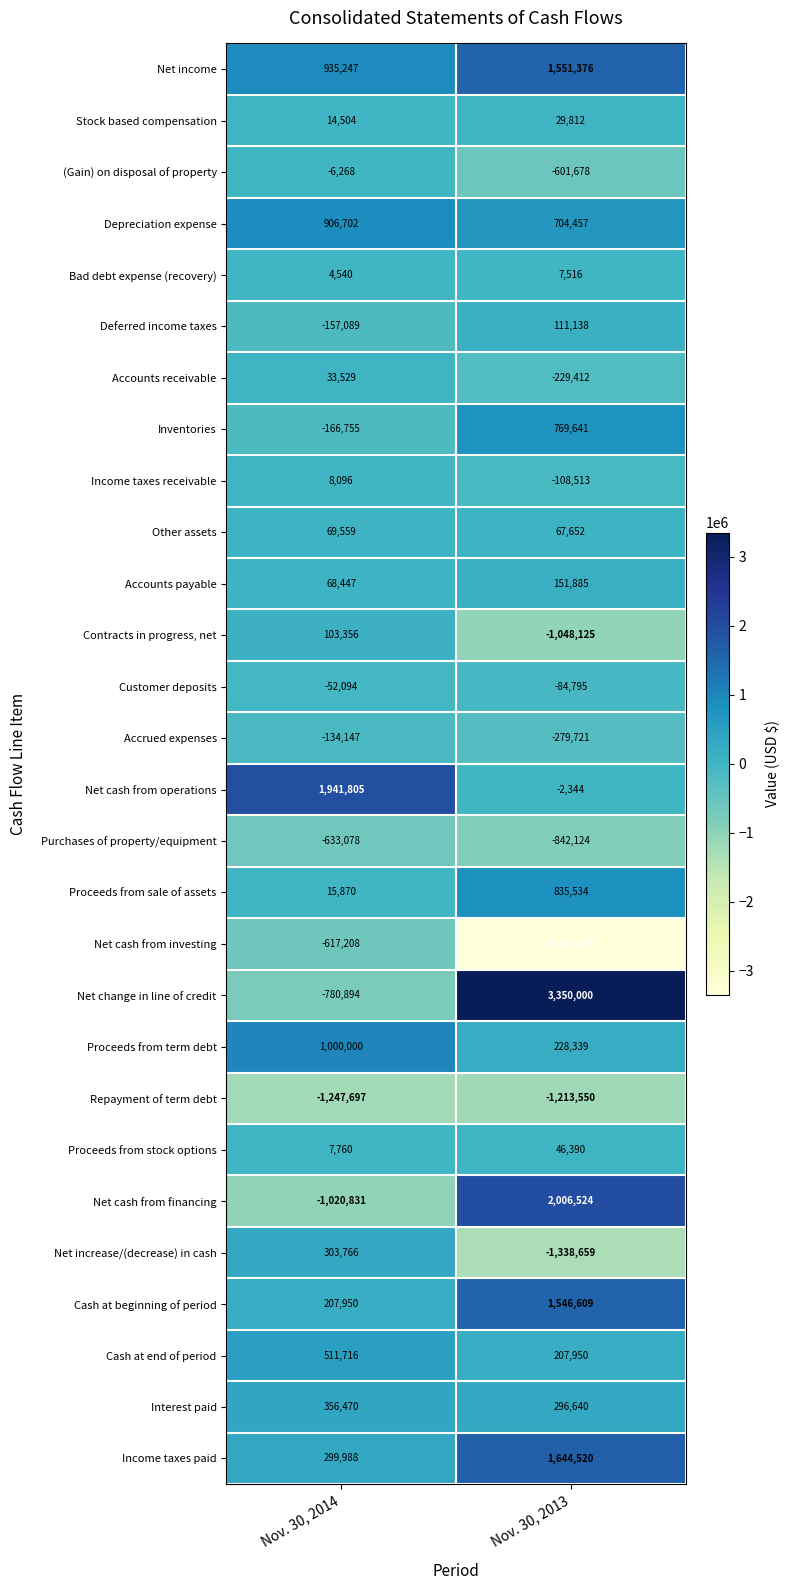

What is the greatest value displayed?

3350000